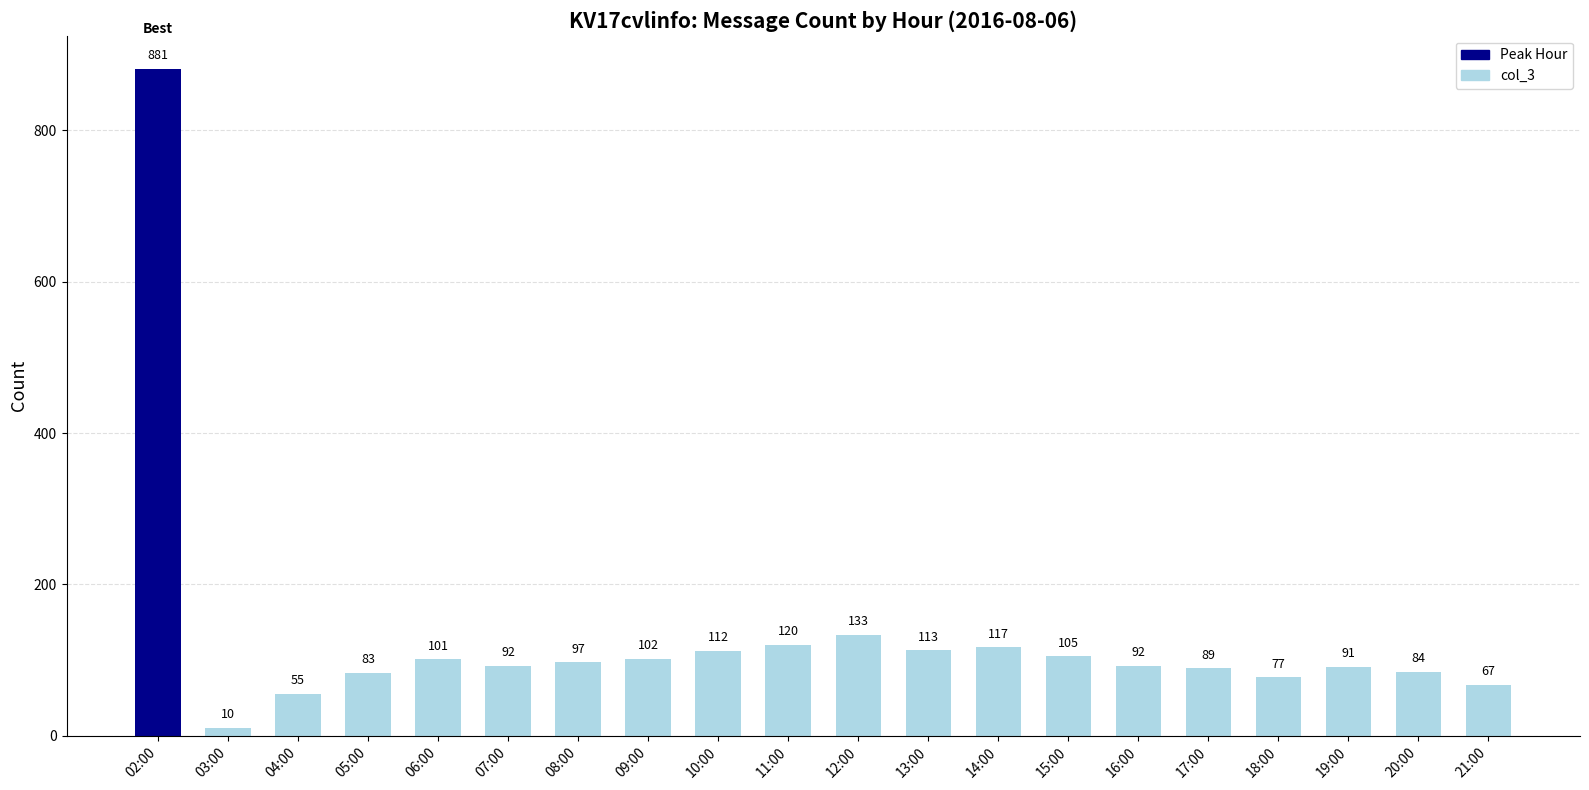

What is the value of the 1st bar from the left?

881